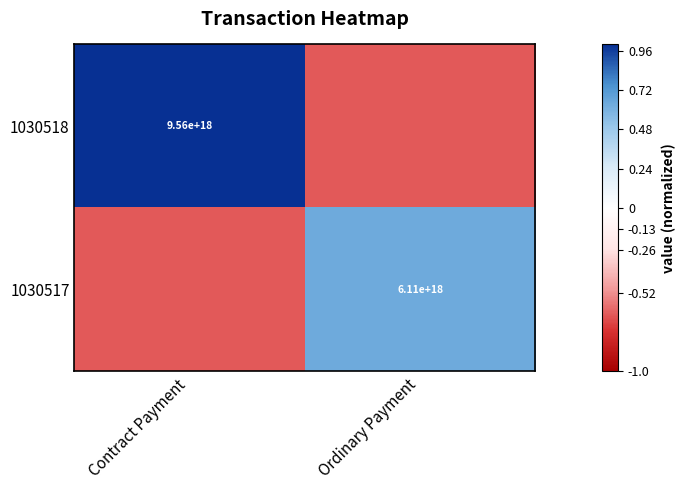

Is the value of 1030517 at Ordinary Payment greater than the value of 1030518 at Contract Payment?

No